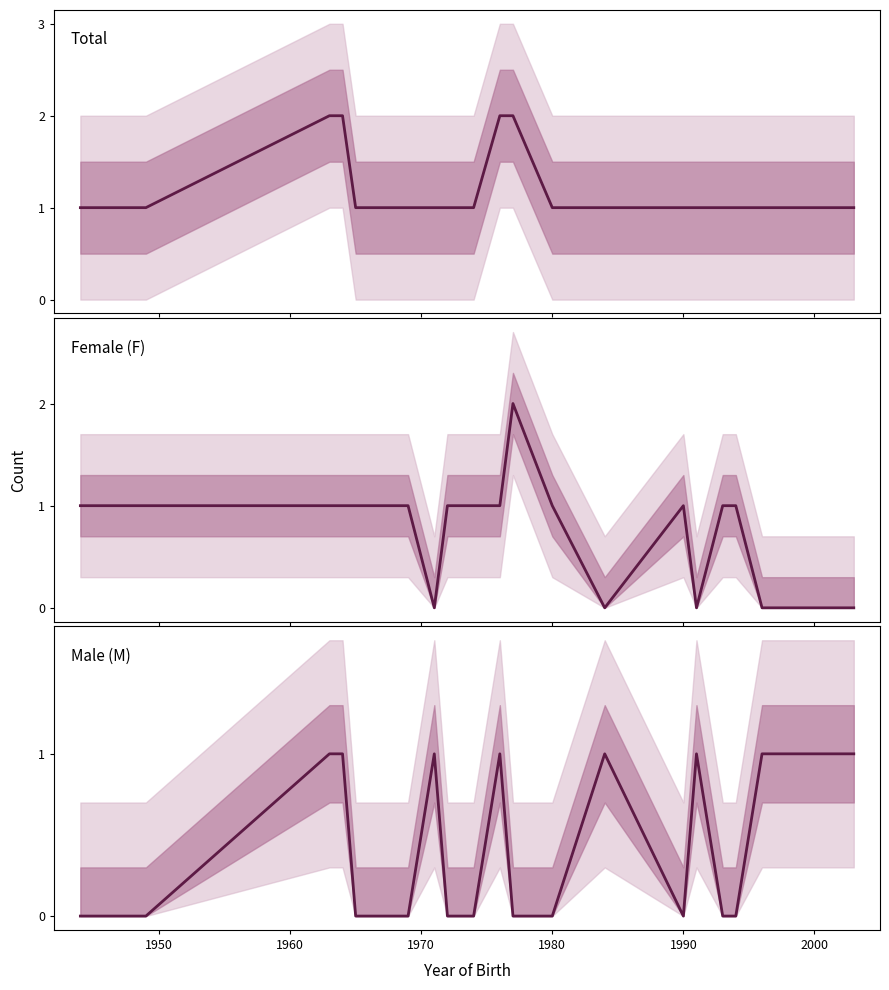

True or false: Female (F) and Total cross at least once.

False